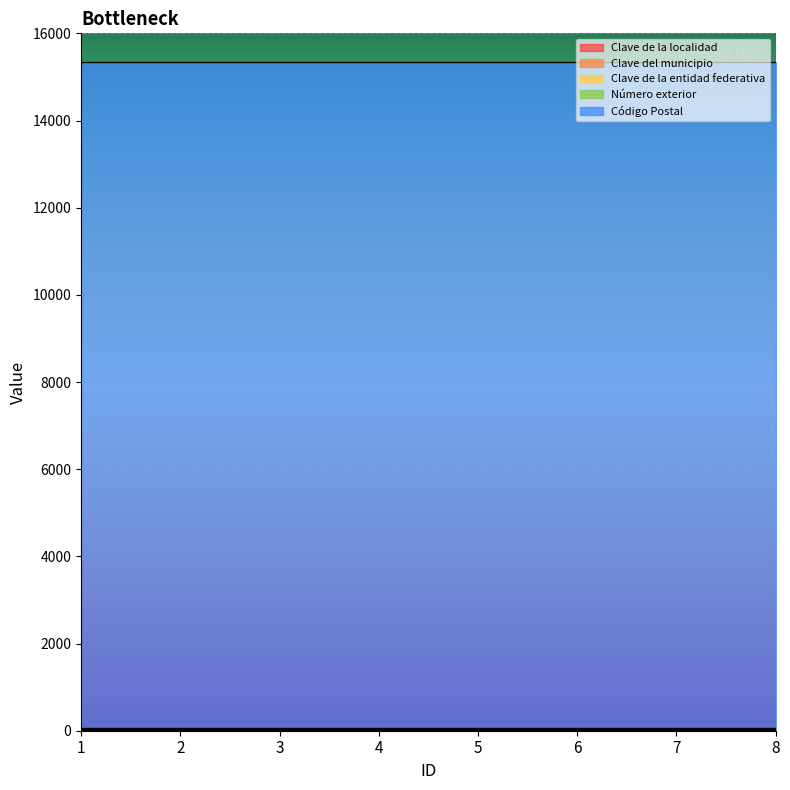

What is the value of the Clave del municipio point at the 5th from the left?

17